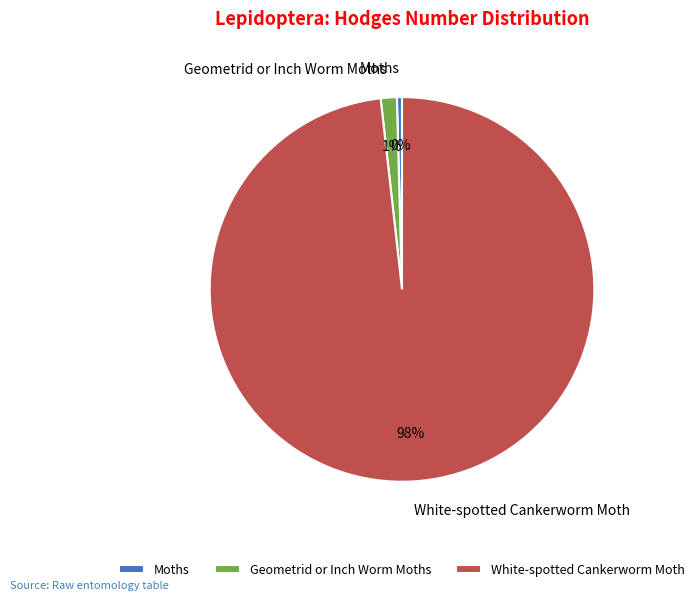

Rank the categories by value from highest to lowest.

White-spotted Cankerworm Moth, Geometrid or Inch Worm Moths, Moths